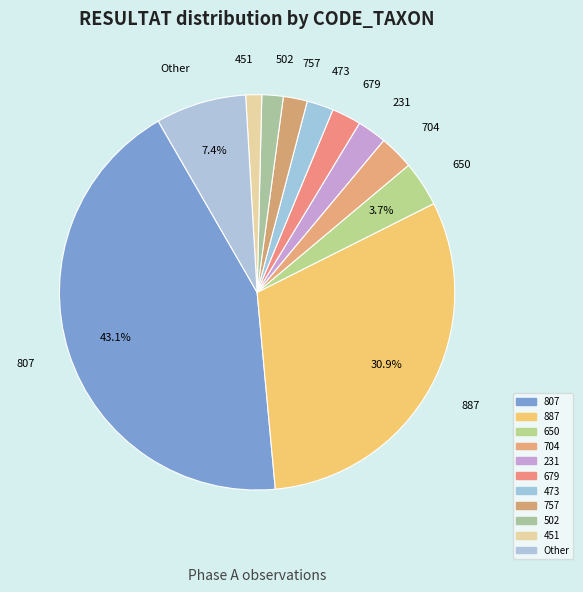

Do 451 and 502 together represent more than half of the pie?

No